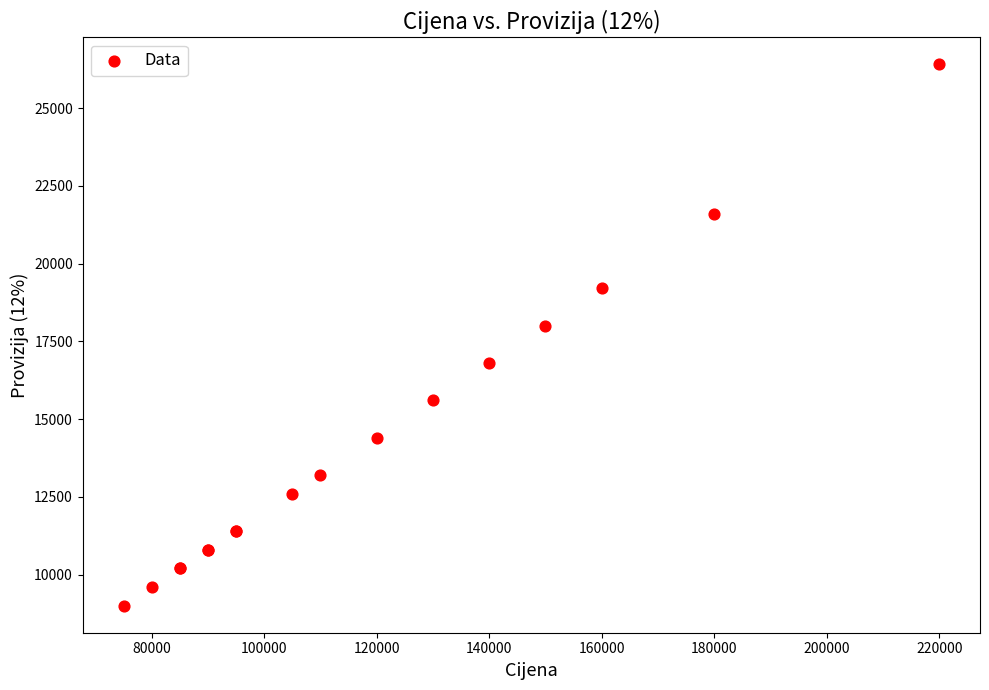

What Y value in the scatter plot is closest to 17700?

18000